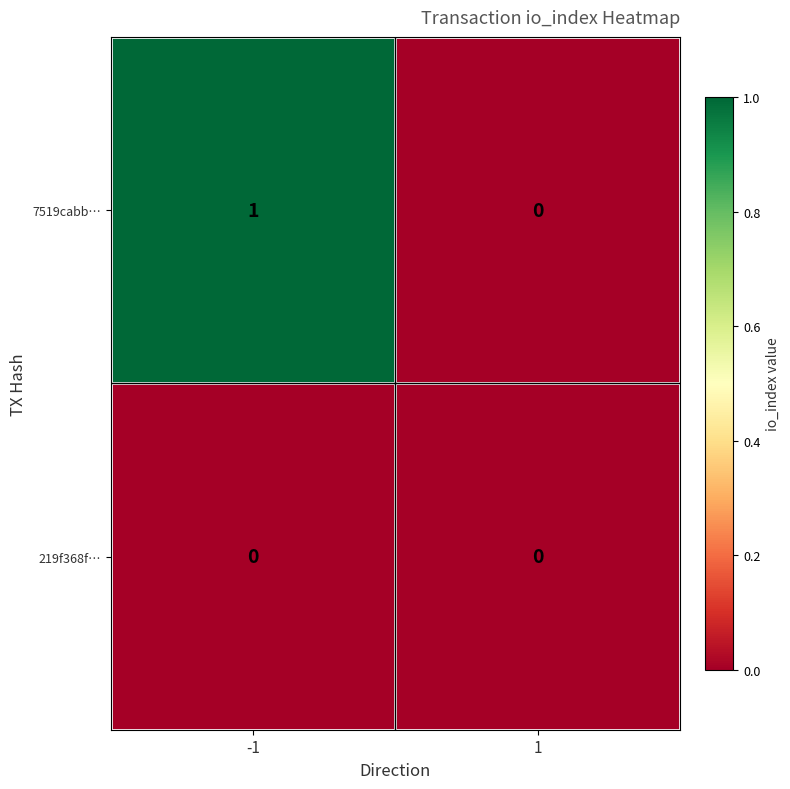

How many values in the 7519cabb… series are below 1?

1